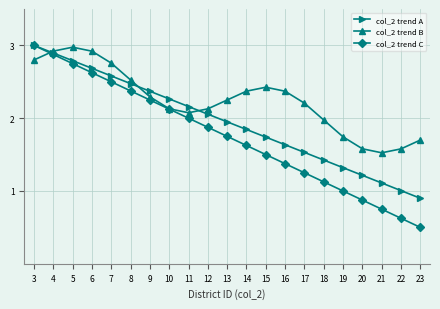

Is it true that col_2 trend B equals 2.2 at 13?

True